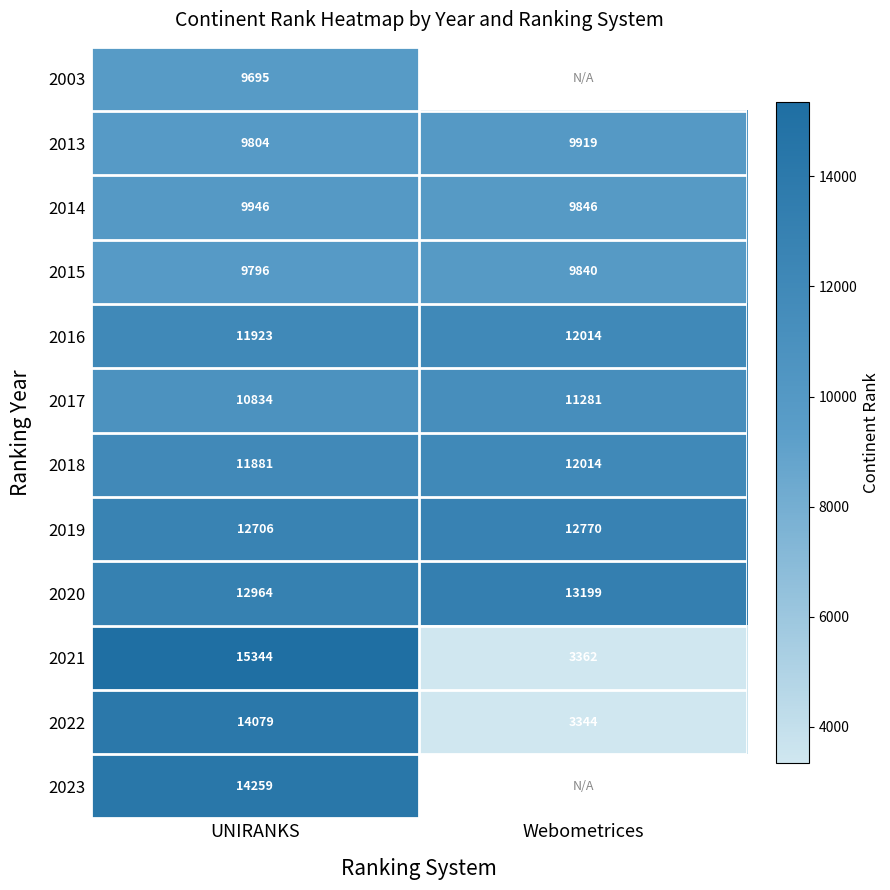

Rank the categories by 2017 value from highest to lowest.

Webometrices, UNIRANKS